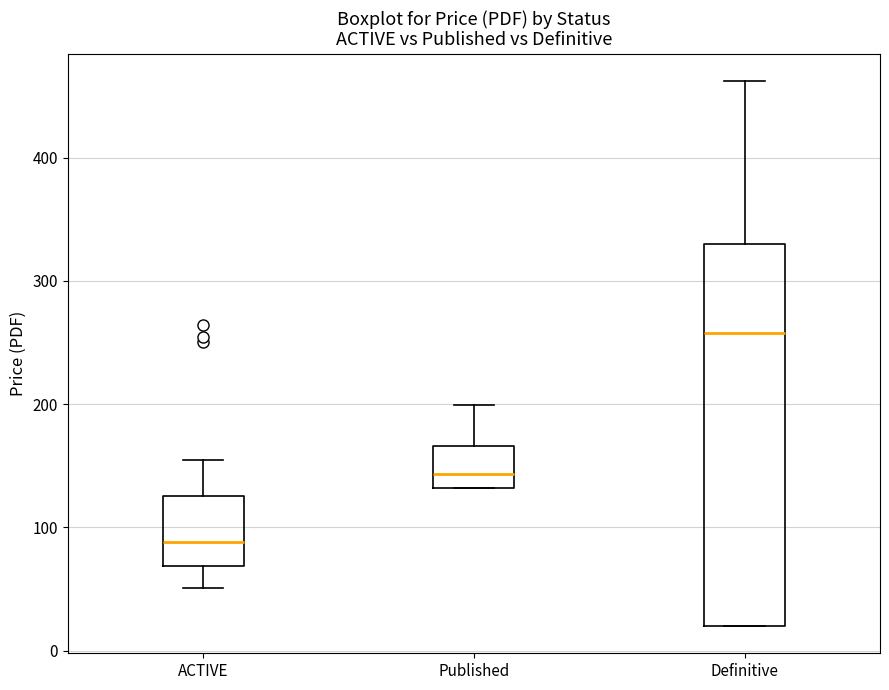

Which box's median line is the highest?

Definitive